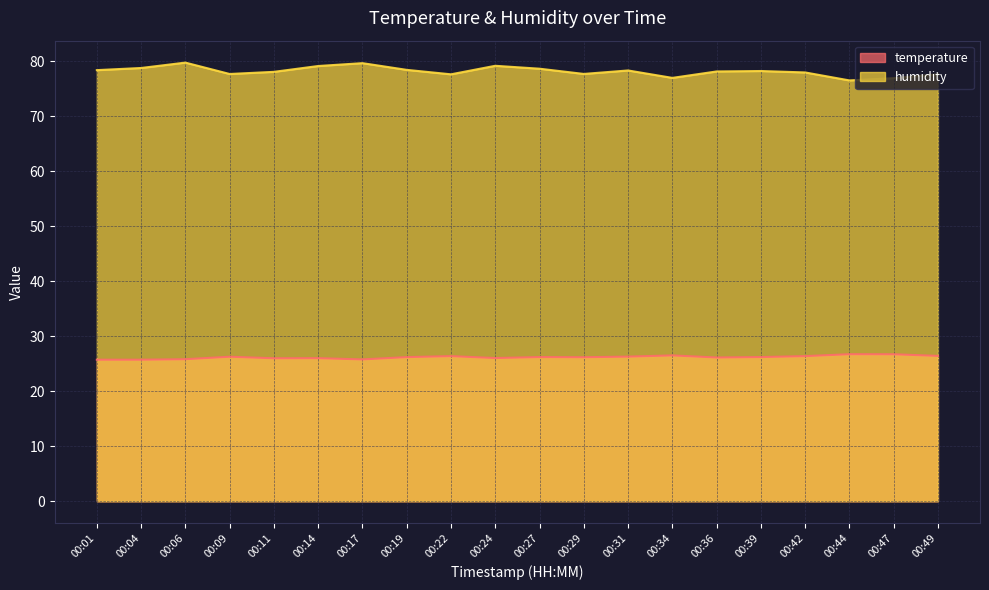

Which series has the widest spread of values?

humidity